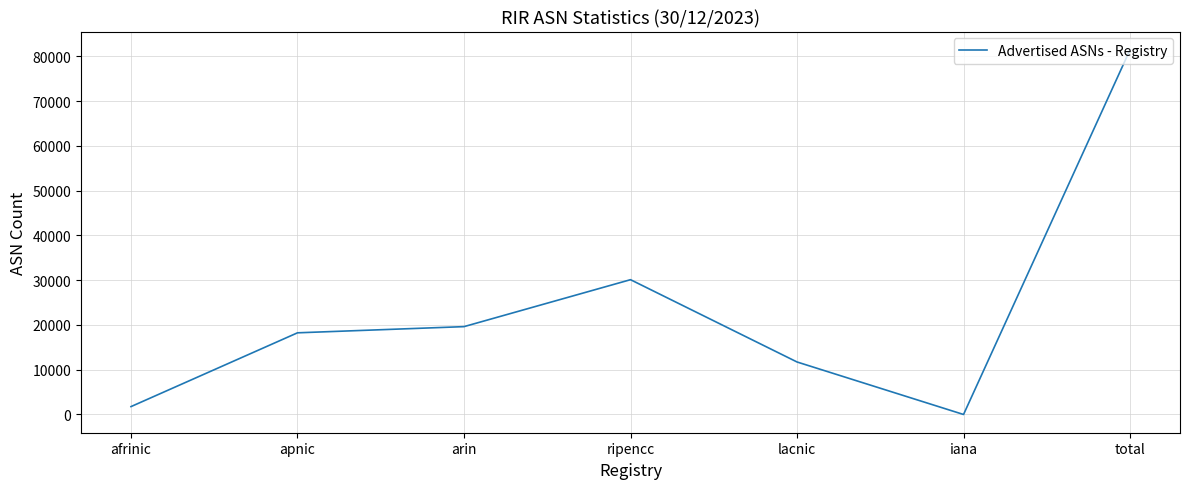

Between arin and apnic, which is larger?

arin